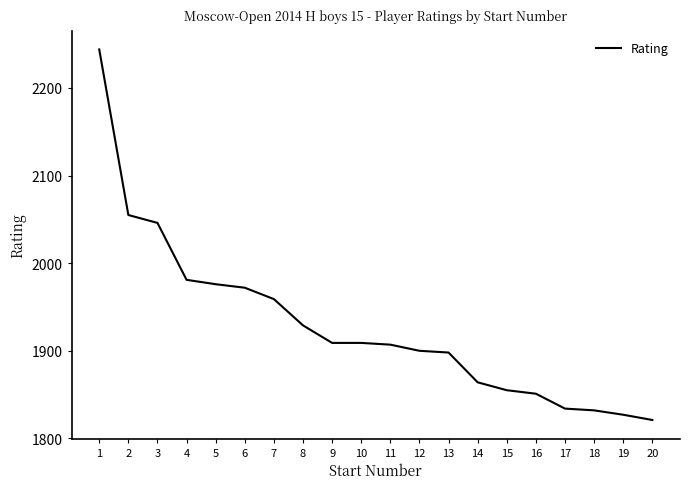

What is the approximate value at 11?

1907